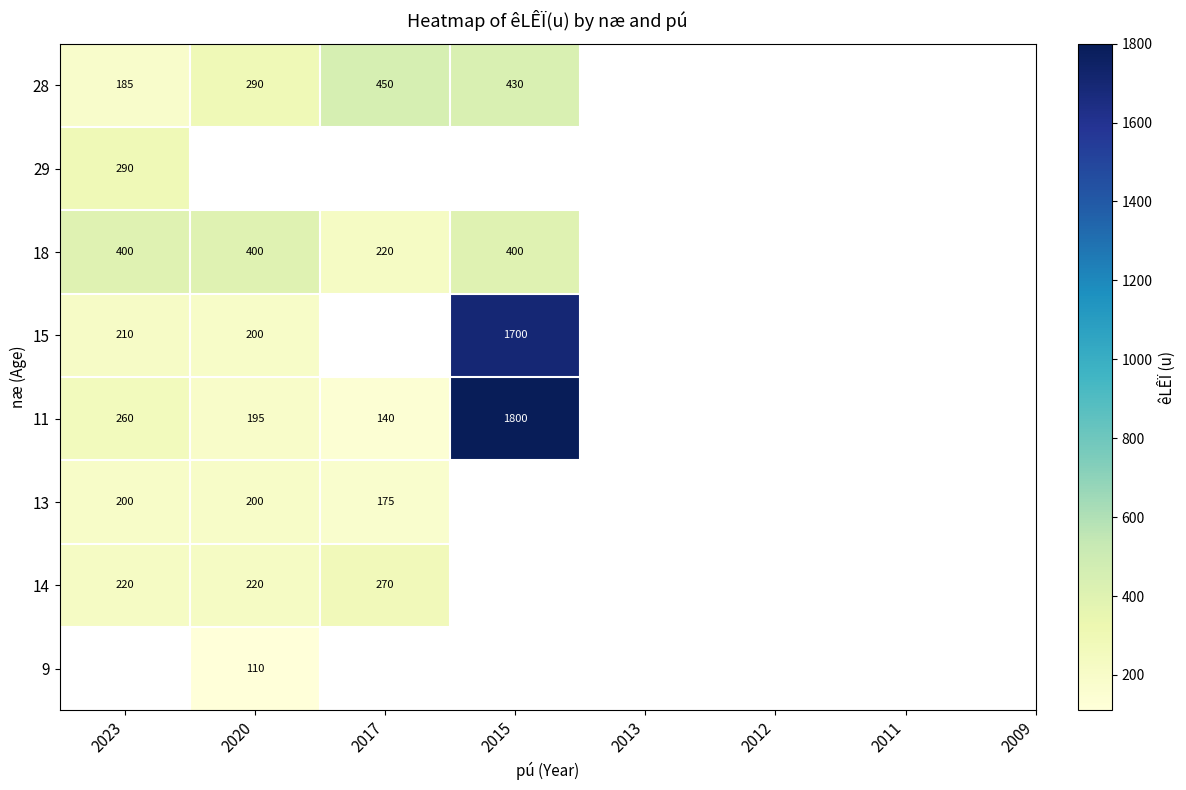

Where does the 28 series first go above 430?

2017